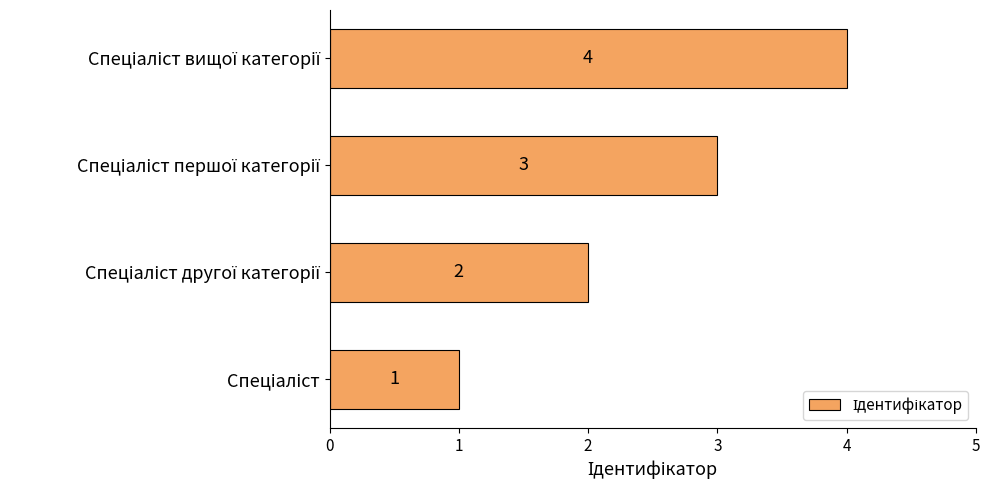

How many values are between 2 and 4?

3